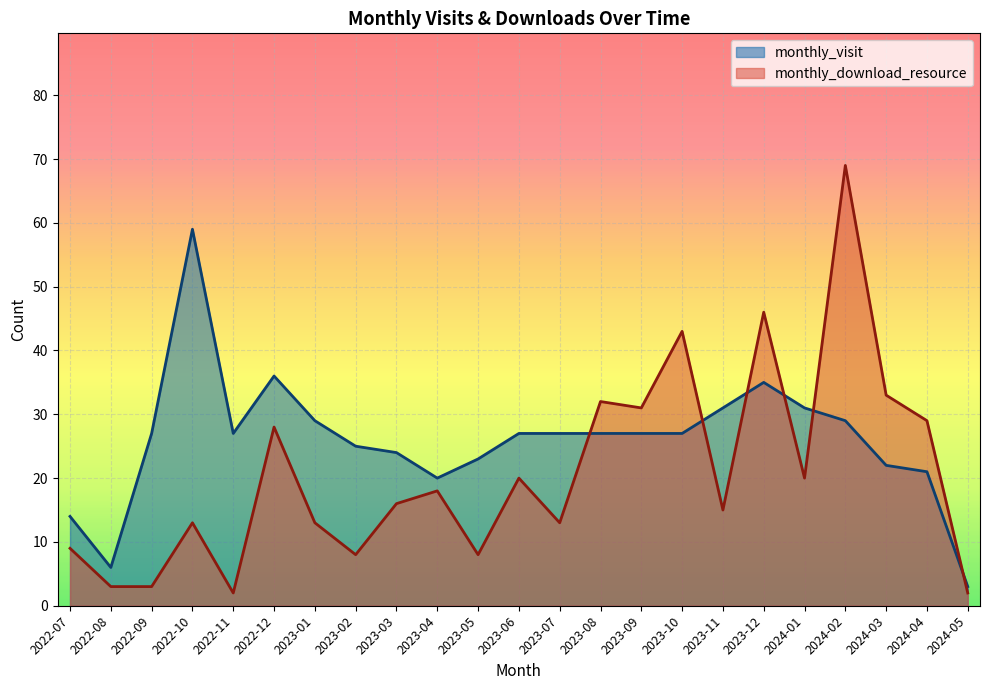

Where do monthly_visit and monthly_download_resource first cross each other?

2023-07 and 2023-08